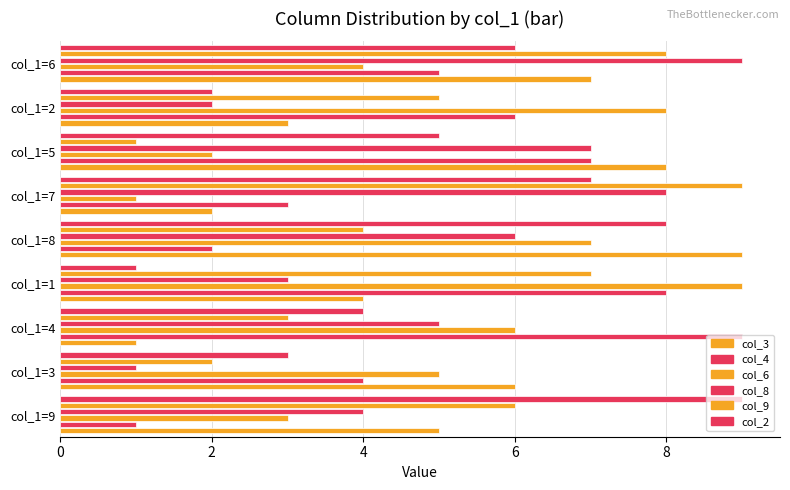

How many data points in col_6 are less than 5?

4